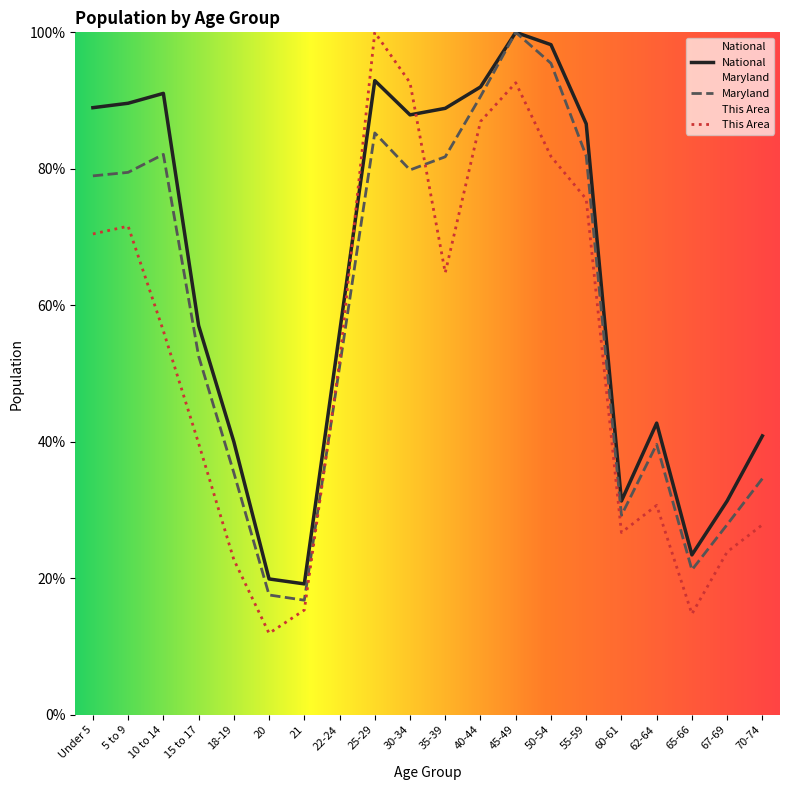

How many data points does each series have?

20